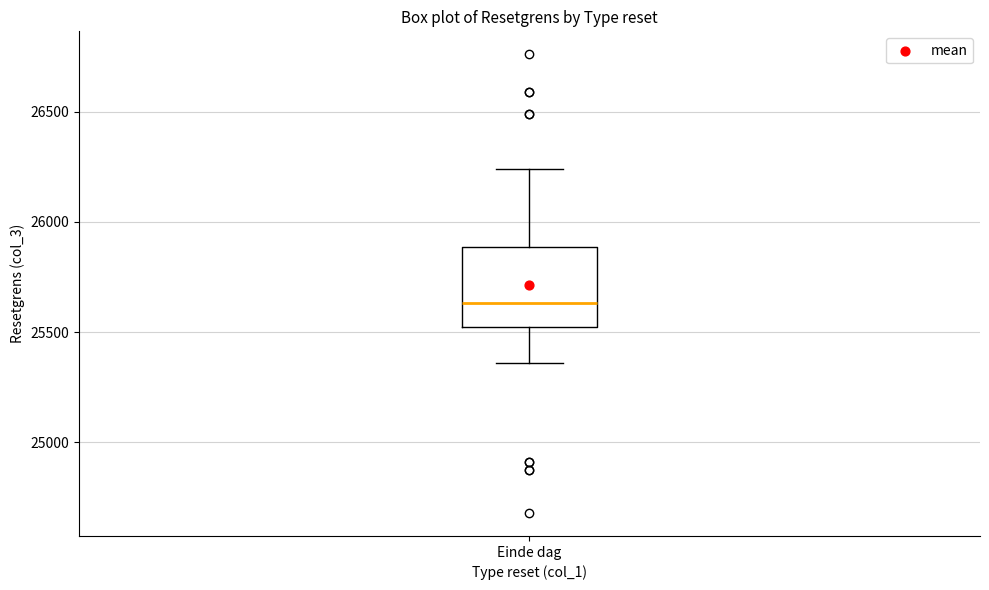

Transcribe this box plot: give where the median line is, the range the box spans, and where the two whiskers end, as read against the y-axis. The values are not printed on the chart, so give them approximately, as read against the axis.

median 25650, box 25500 to 25900, whiskers 25350 to 26250